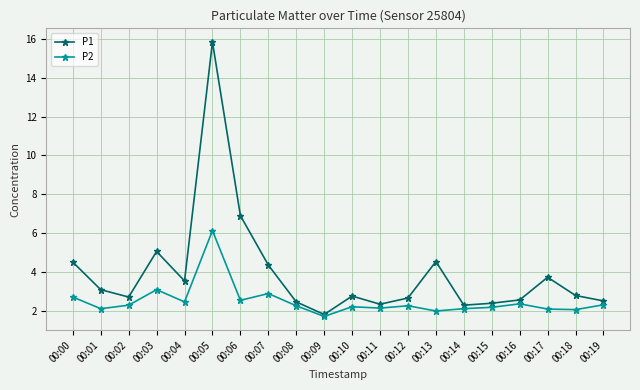

Where is the first local minimum for P2?

00:01